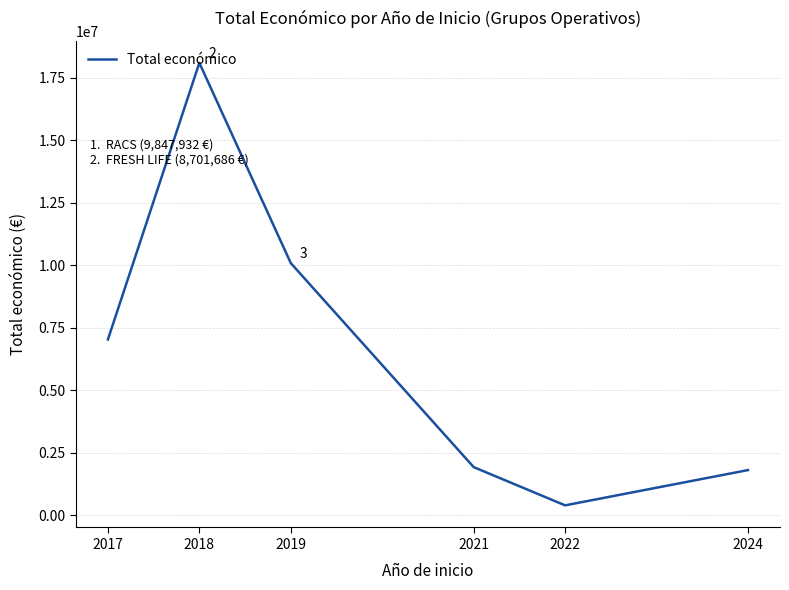

Reading right to left, transcribe all the data shown in this chart.

1805369	395340	1924340	10080121	18086282	7027293